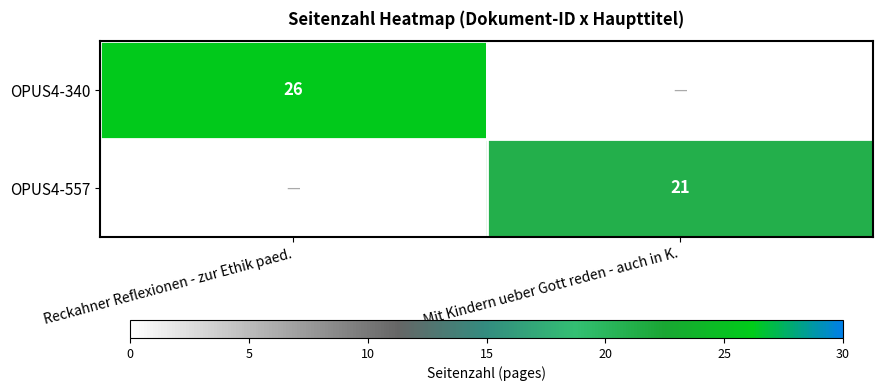

What is the sum of the OPUS4-340 values at Reckahner Reflexionen - zur Ethik paed. and Mit Kindern ueber Gott reden - auch in K.?

26